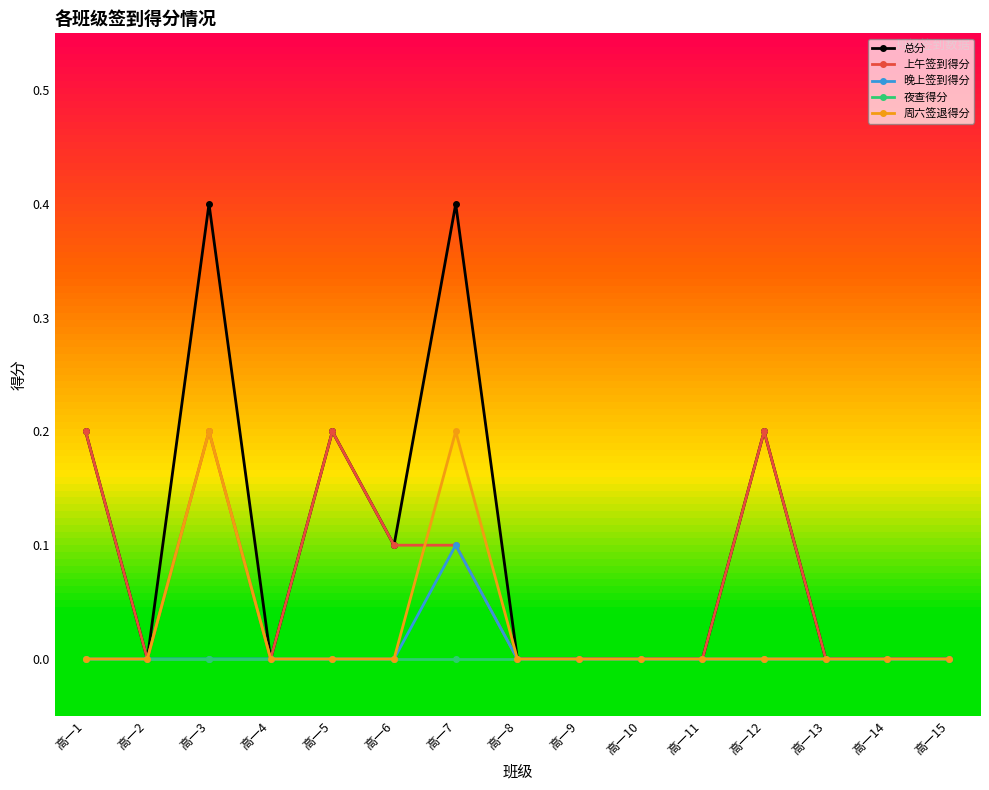

What is the maximum value shown in the chart?

0.4